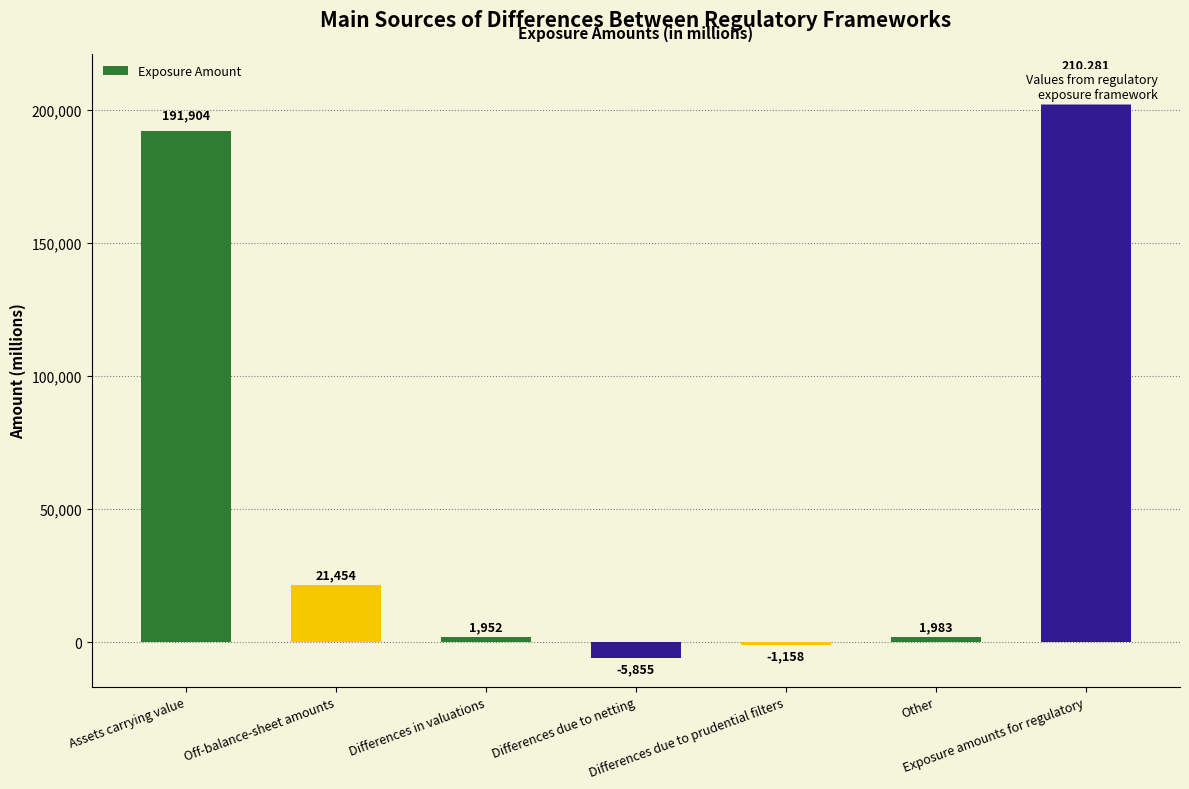

Between Off-balance-sheet amounts and Differences due to netting, which is larger?

Off-balance-sheet amounts